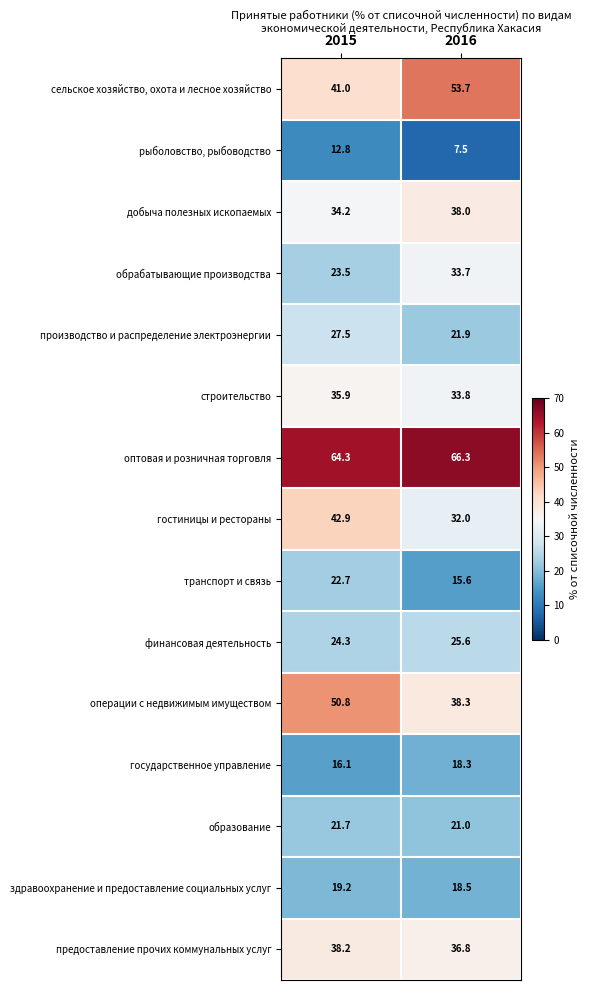

Reading left to right, what are all the values shown in this chart?

сельское хозяйство, охота и лесное хозяйство: 41.0	53.7
рыболовство, рыбоводство: 12.8	7.5
добыча полезных ископаемых: 34.2	38.0
обрабатывающие производства: 23.5	33.7
производство и распределение электроэнергии: 27.5	21.9
строительство: 35.9	33.8
оптовая и розничная торговля: 64.3	66.3
гостиницы и рестораны: 42.9	32.0
транспорт и связь: 22.7	15.6
финансовая деятельность: 24.3	25.6
операции с недвижимым имуществом: 50.8	38.3
государственное управление: 16.1	18.3
образование: 21.7	21.0
здравоохранение и предоставление социальных услуг: 19.2	18.5
предоставление прочих коммунальных услуг: 38.2	36.8